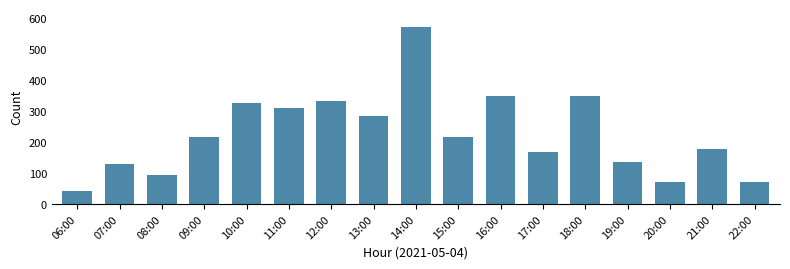

Which label corresponds to the smallest value in the chart?

06:00